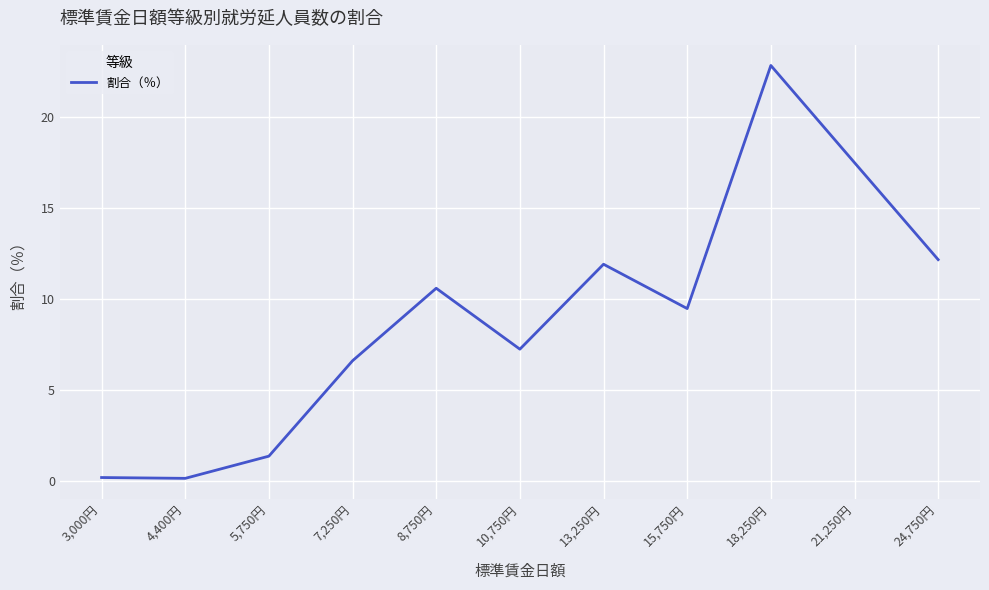

Between 5,750円 and 3,000円, which is larger?

5,750円